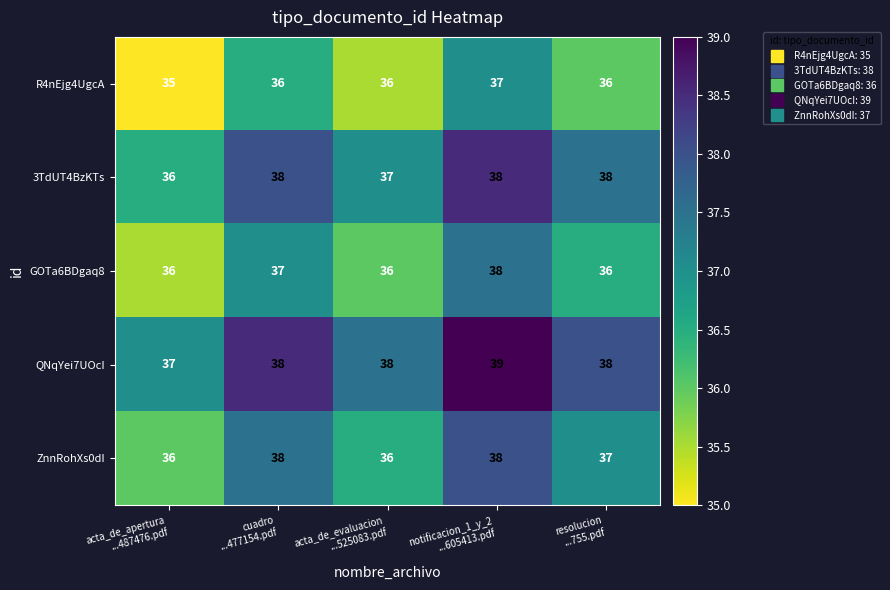

What is the difference between the highest and lowest values at acta_de_apertura
...487476.pdf?

2